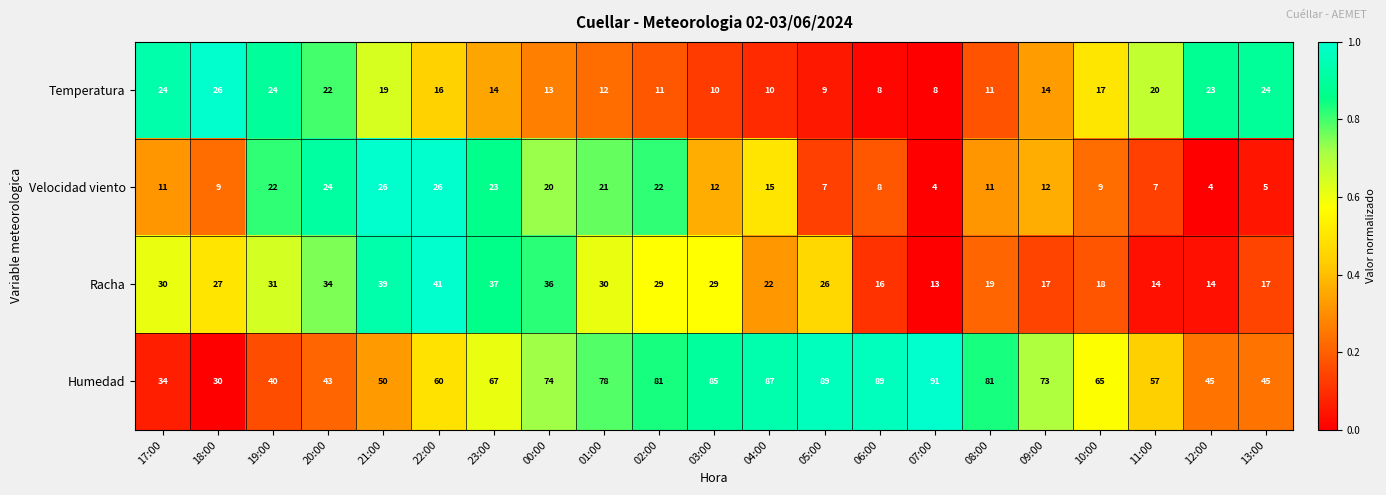

Between 09:00 and 10:00, which series saw the biggest shift?

Humedad